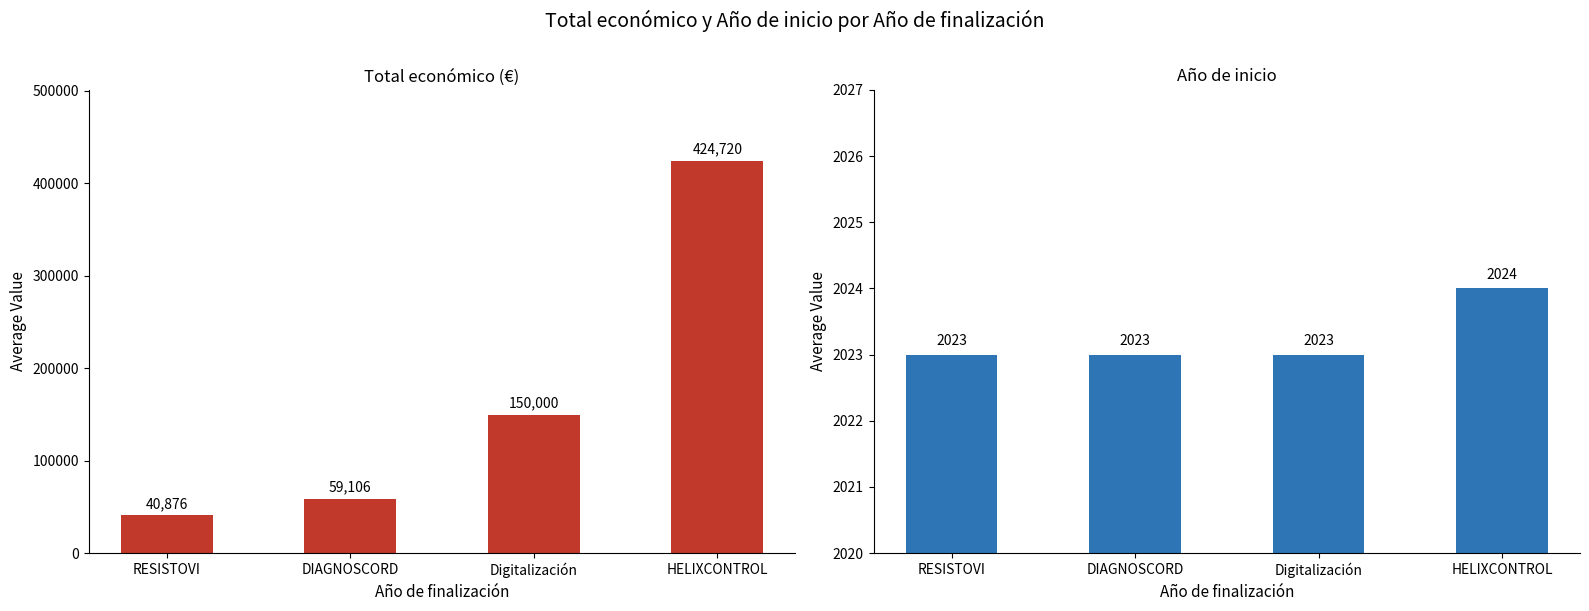

Which series has the largest range (max minus min)?

Total económico